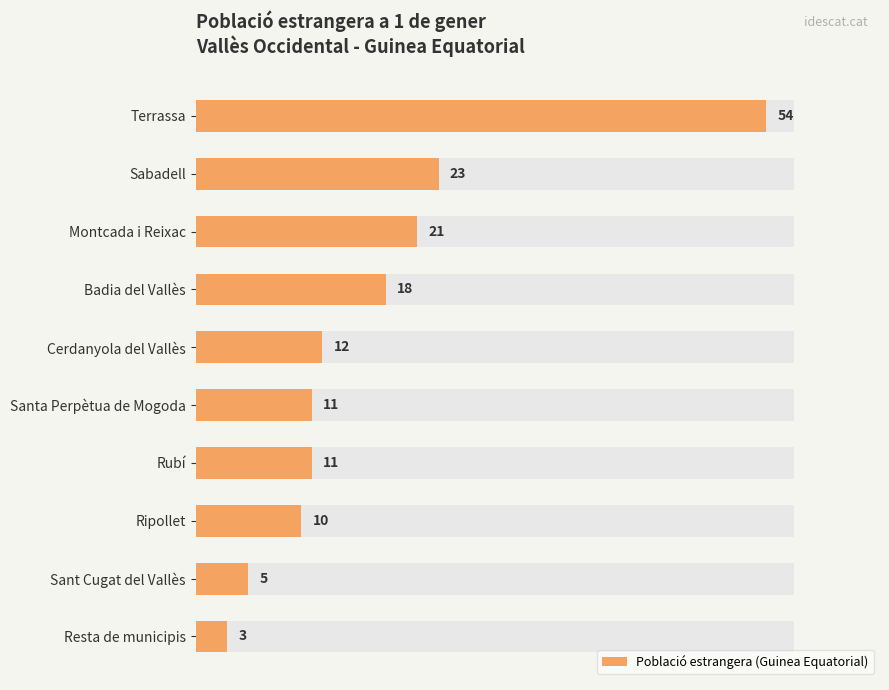

How many bars are there in total?

10